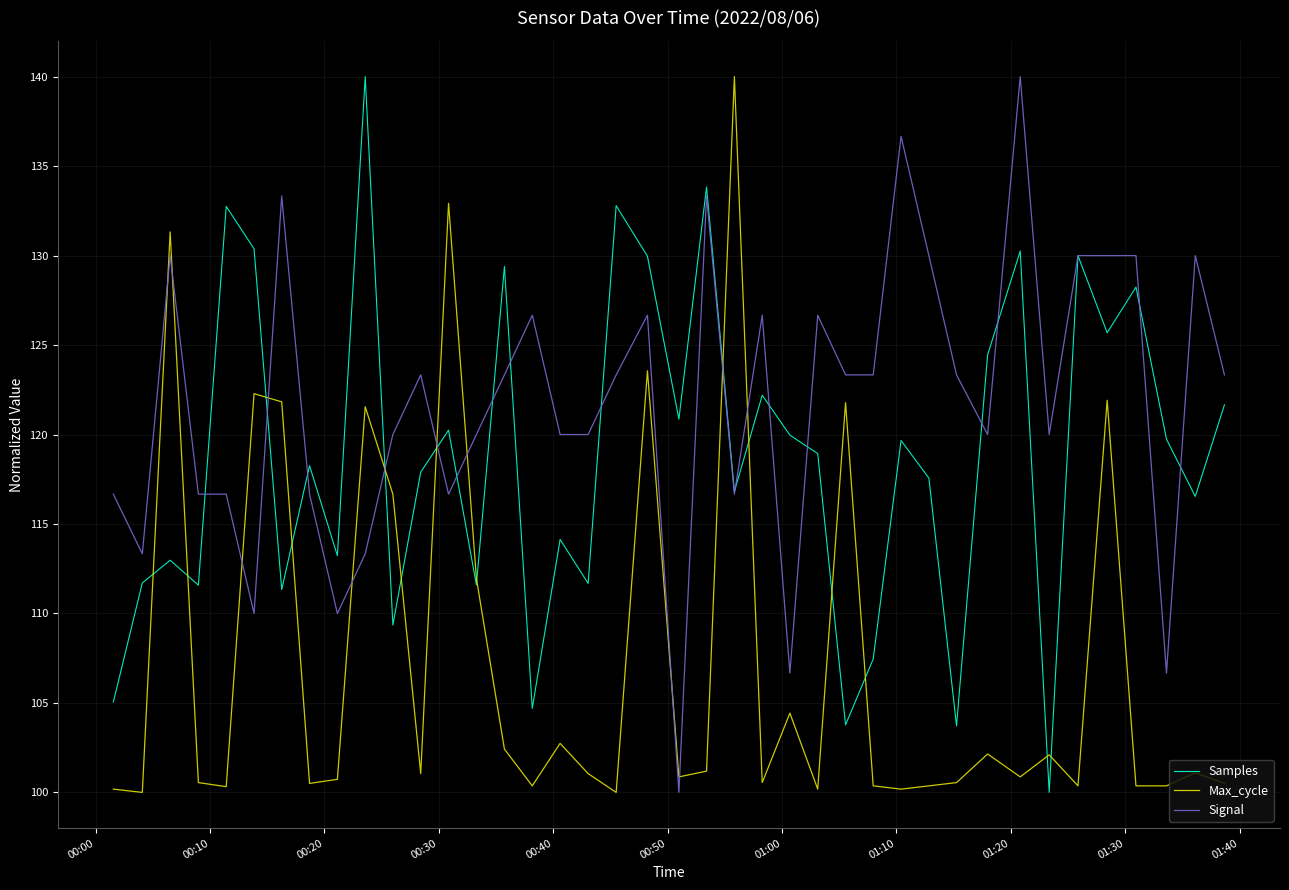

What is the highest value of the Samples series?

140.0